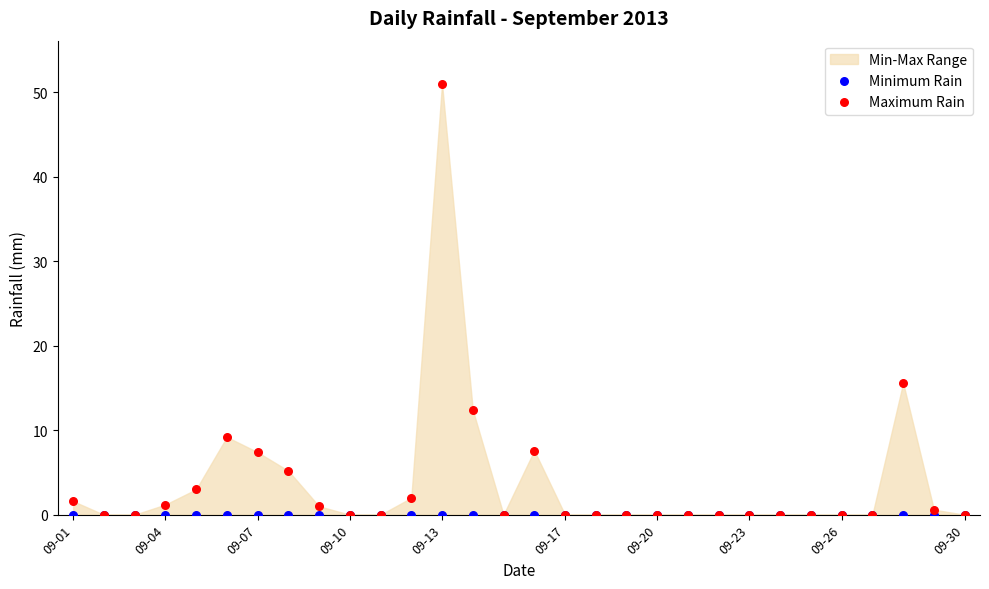

Across all series, what Y value is closest to 25?

15.6